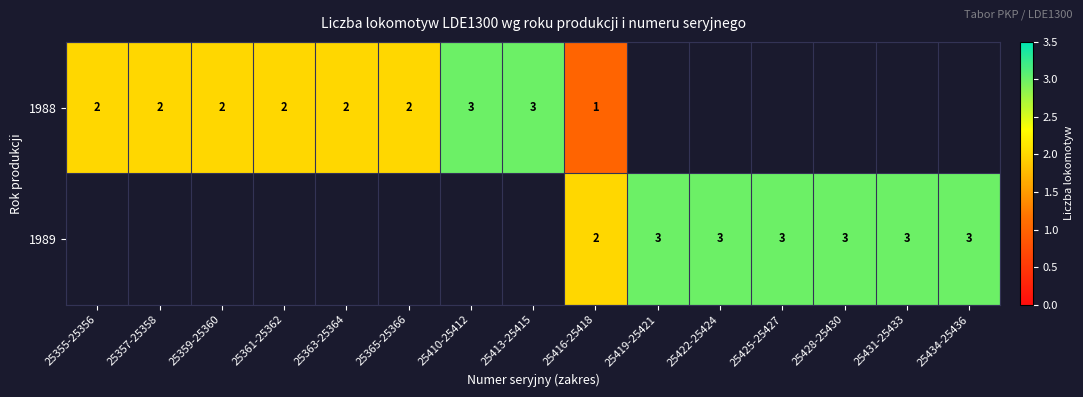

Rank the series at 25416-25418 from lowest to highest value.

1988, 1989